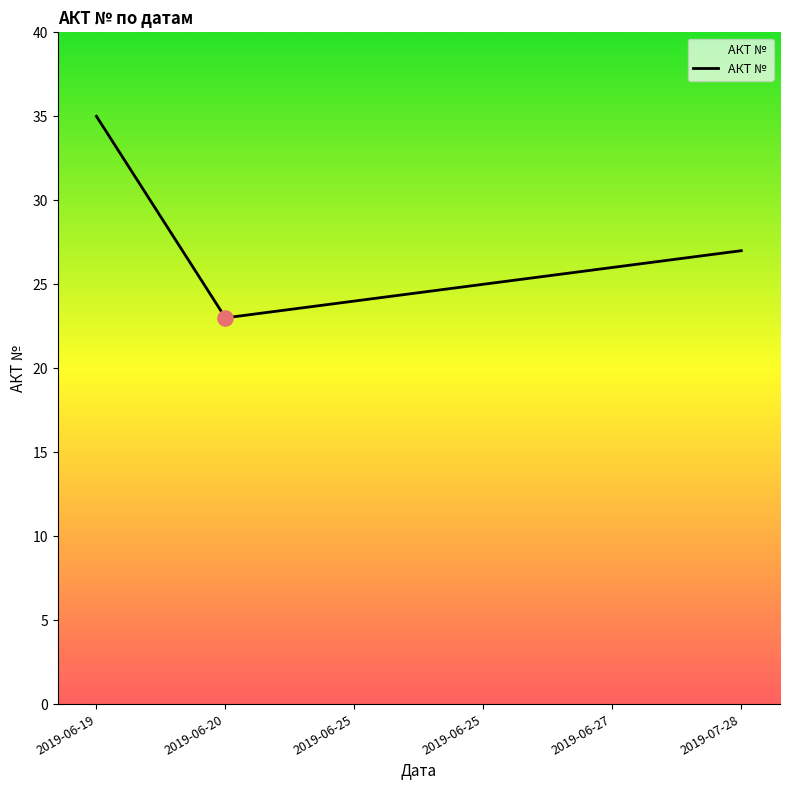

How many lines are shown in the chart?

1